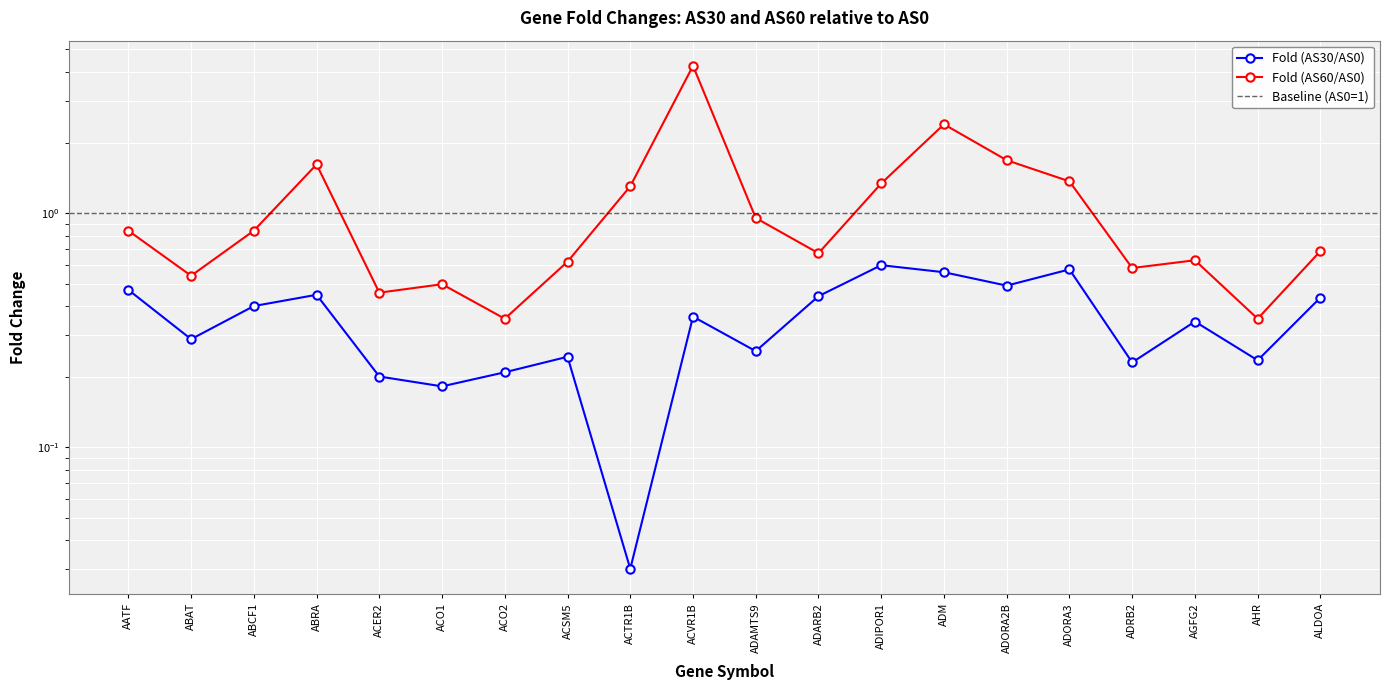

How many distinct data groups are displayed?

2